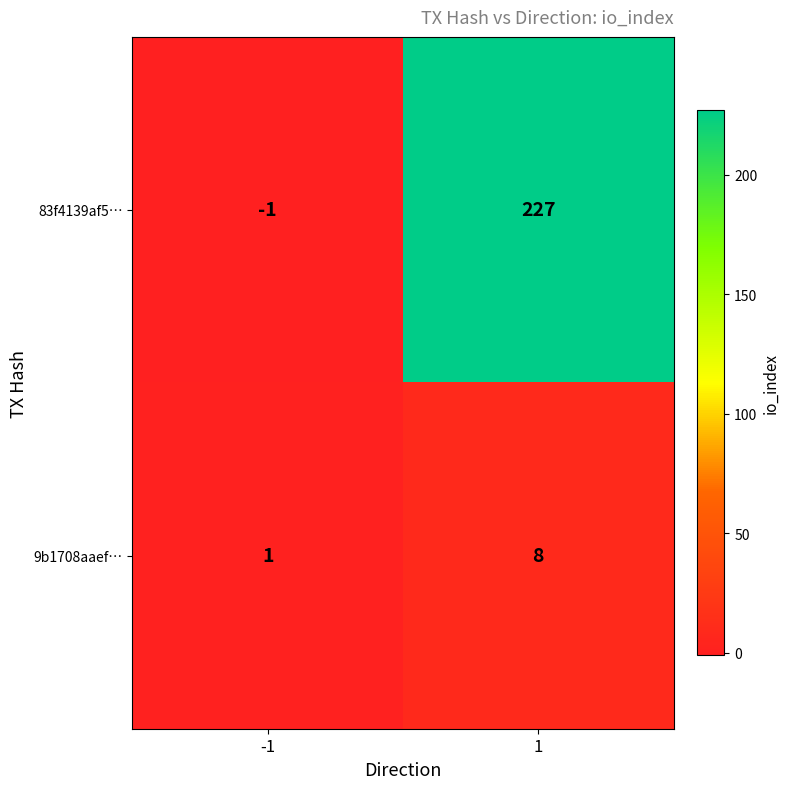

What is the sum of the 83f4139af5… values at -1 and 1?

226